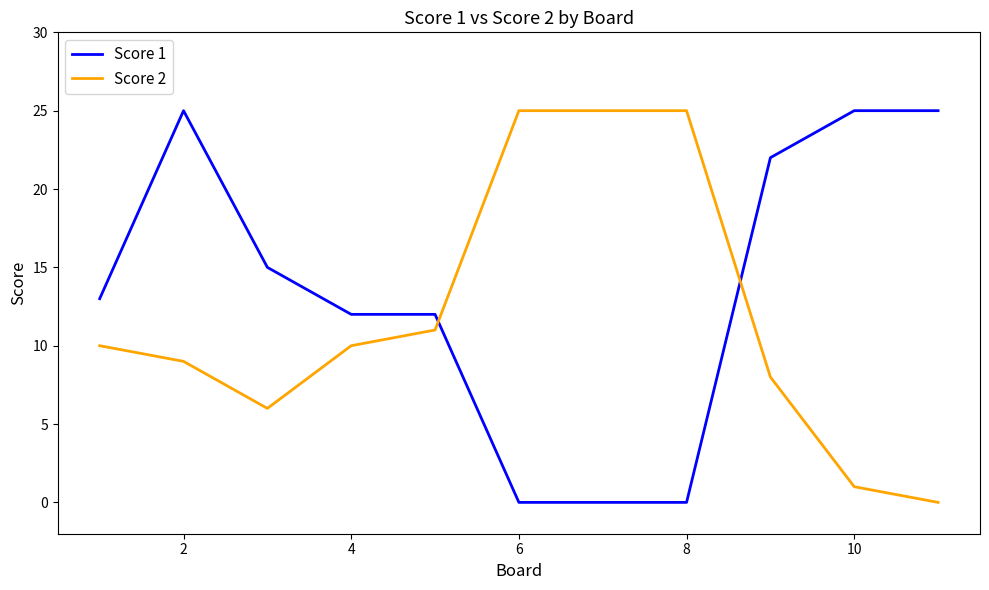

What is the greatest value displayed?

25